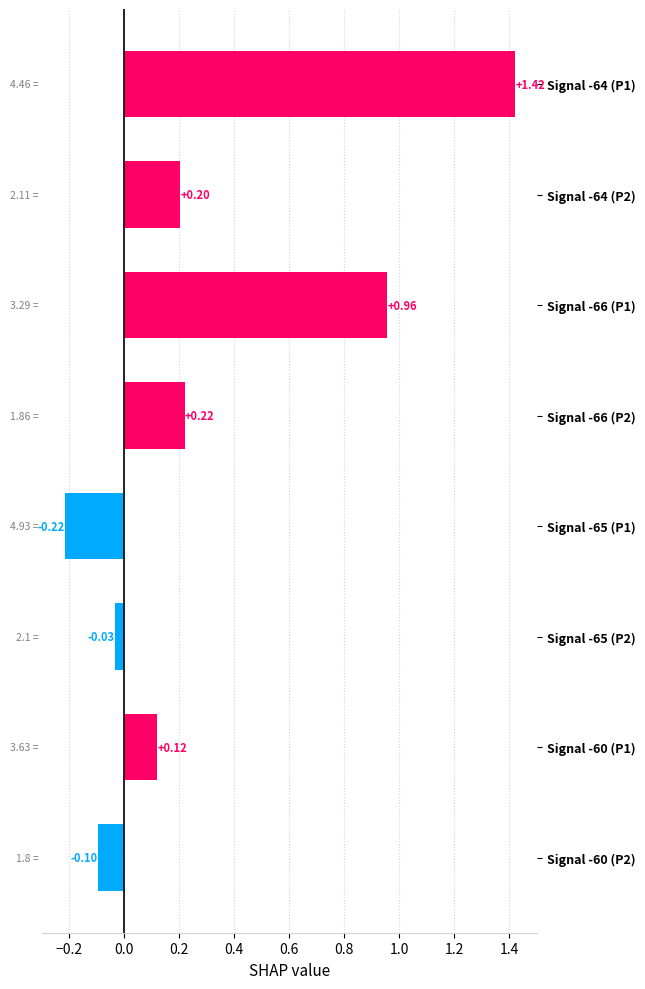

Which category has the highest value across all series?

Signal -64 (P1)